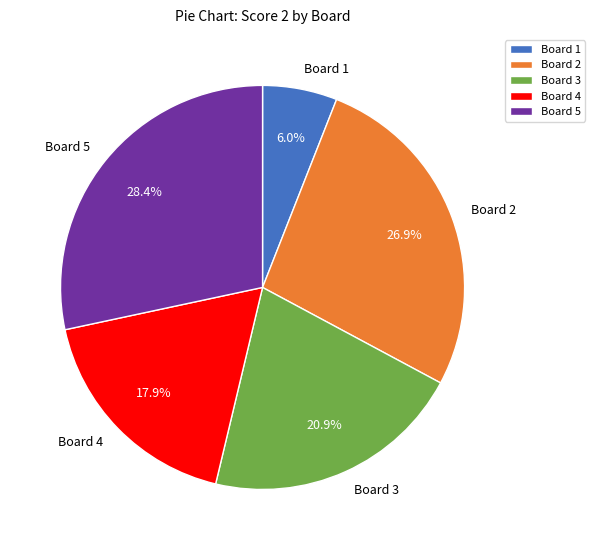

Is it true that Board 2 is 27% of the pie?

True